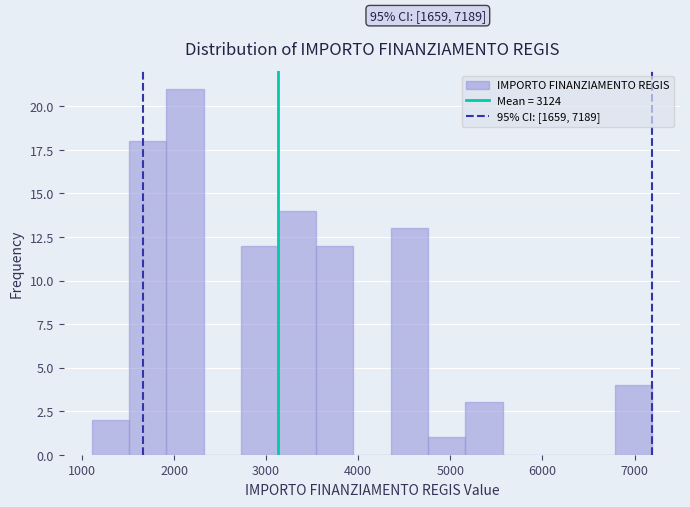

Over which range of the x-axis is the bar tallest?

1900 to 2300